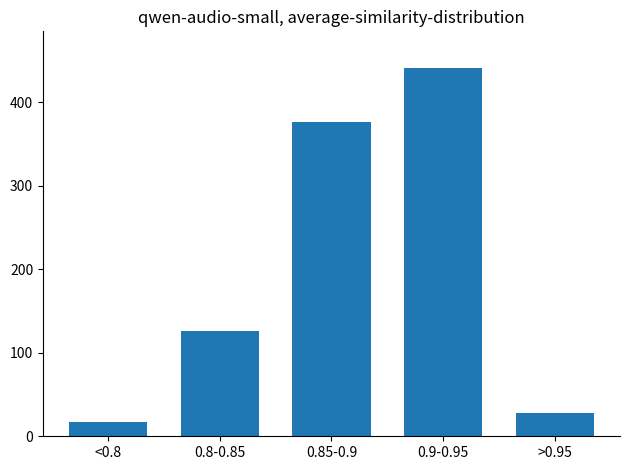

Reading left to right, extract all data points from this chart.

<0.8=17	0.8-0.85=126	0.85-0.9=376	0.9-0.95=441	>0.95=28